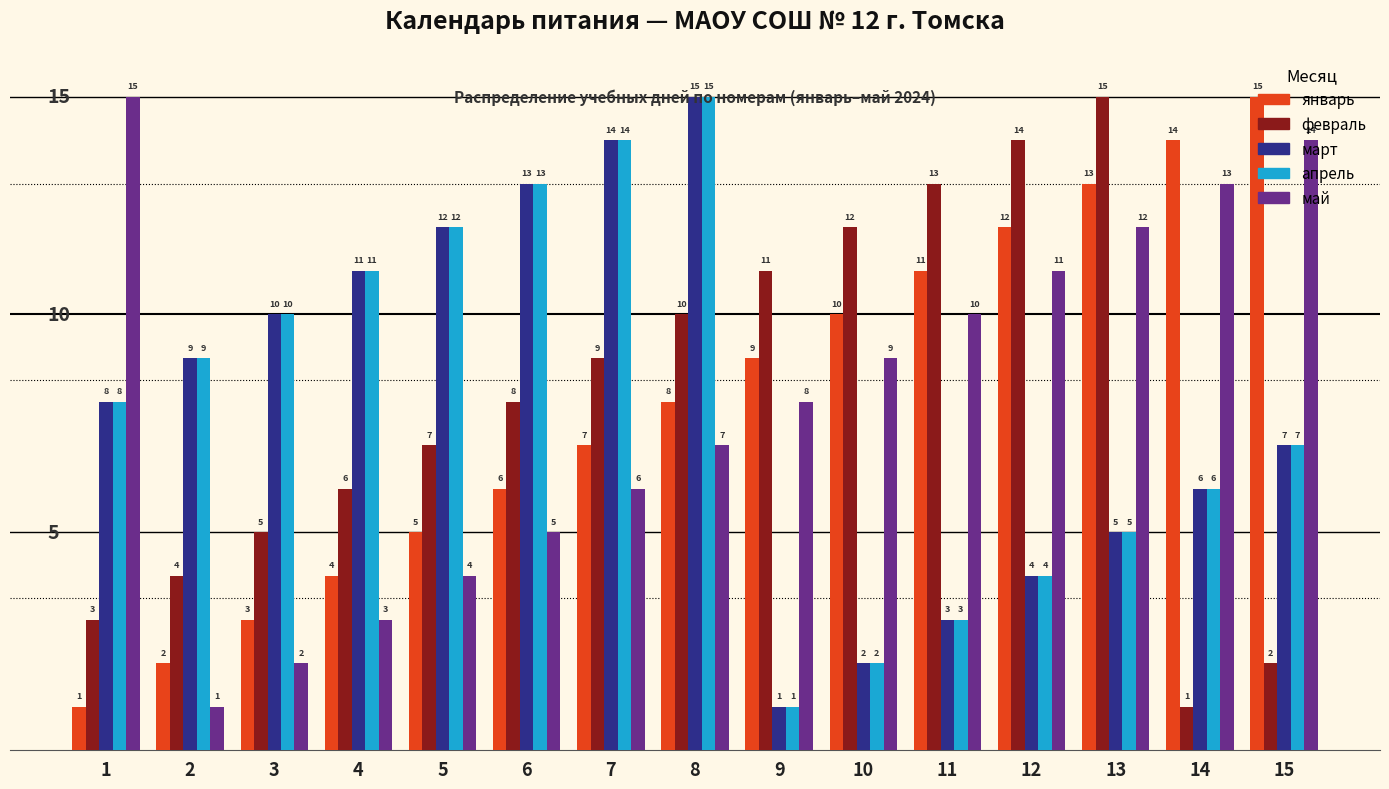

Where is май nearest to the value 8?

9